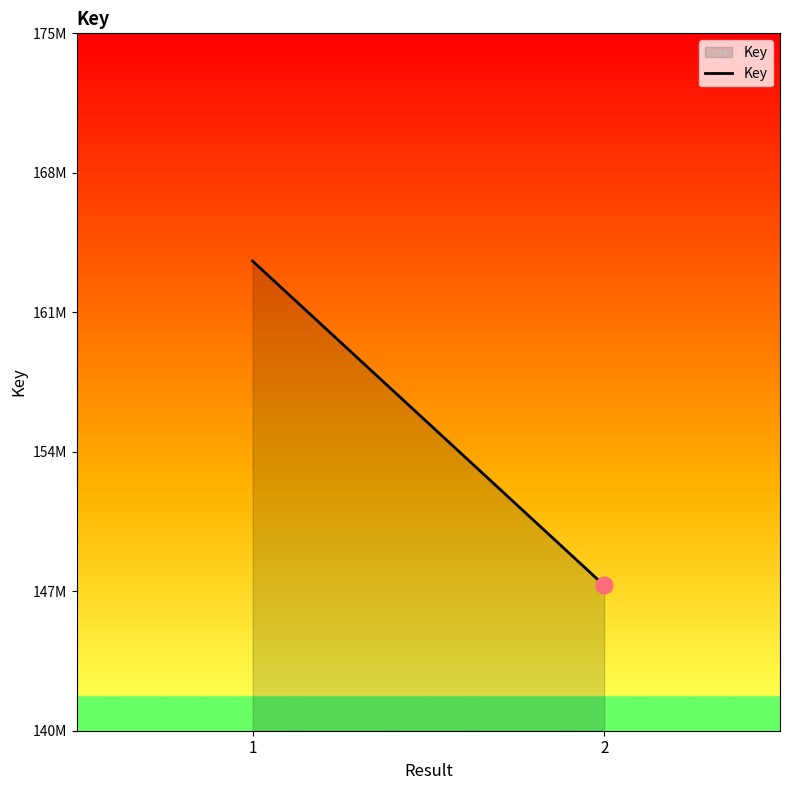

Does the chart have visible grid lines?

No